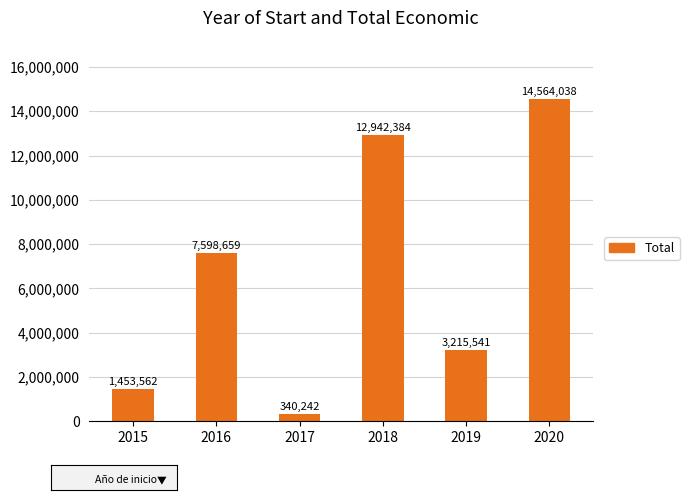

What is the sum of the values at 2019 and 2016?

10814200